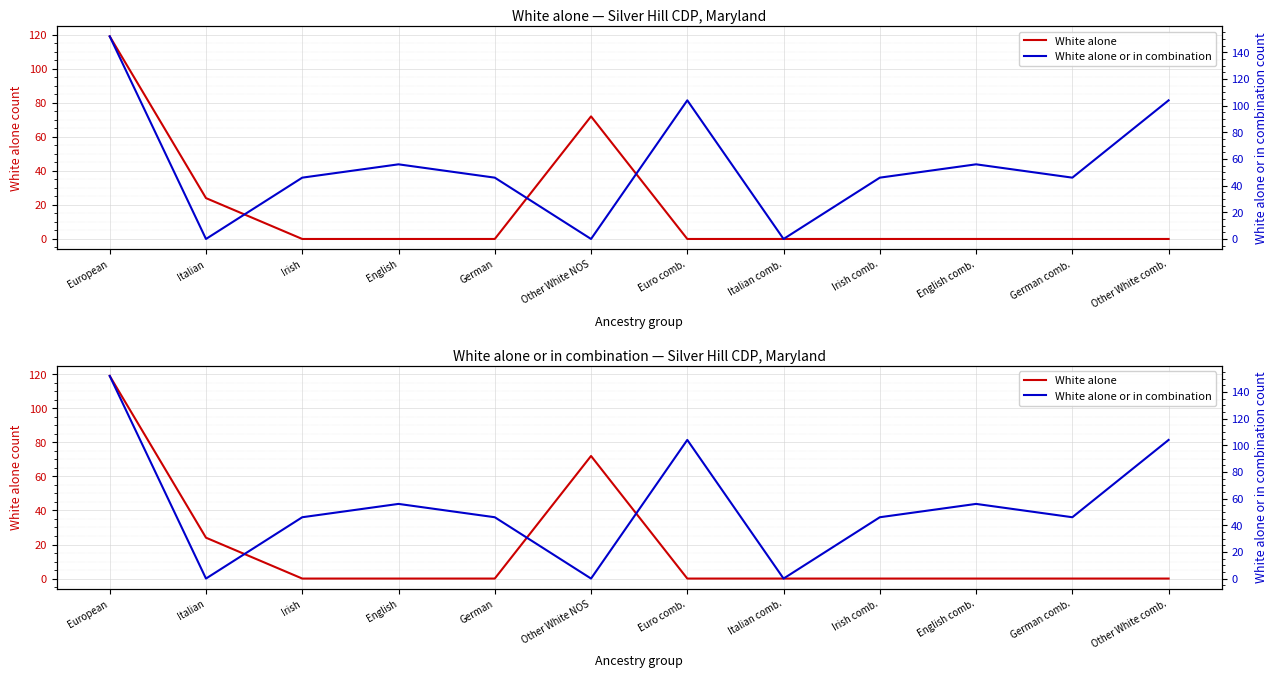

At German, list the series in order from largest to smallest.

White alone or in combination, White alone